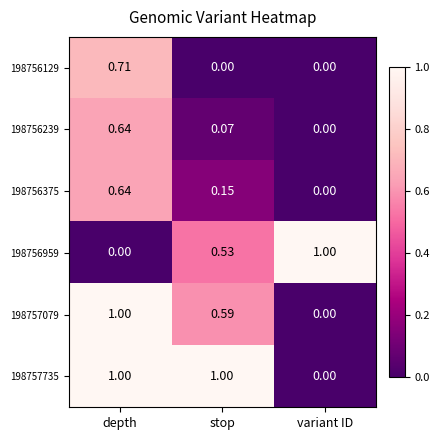

Is the value of 198756375 at depth greater than the value of 198756239 at variant ID?

Yes